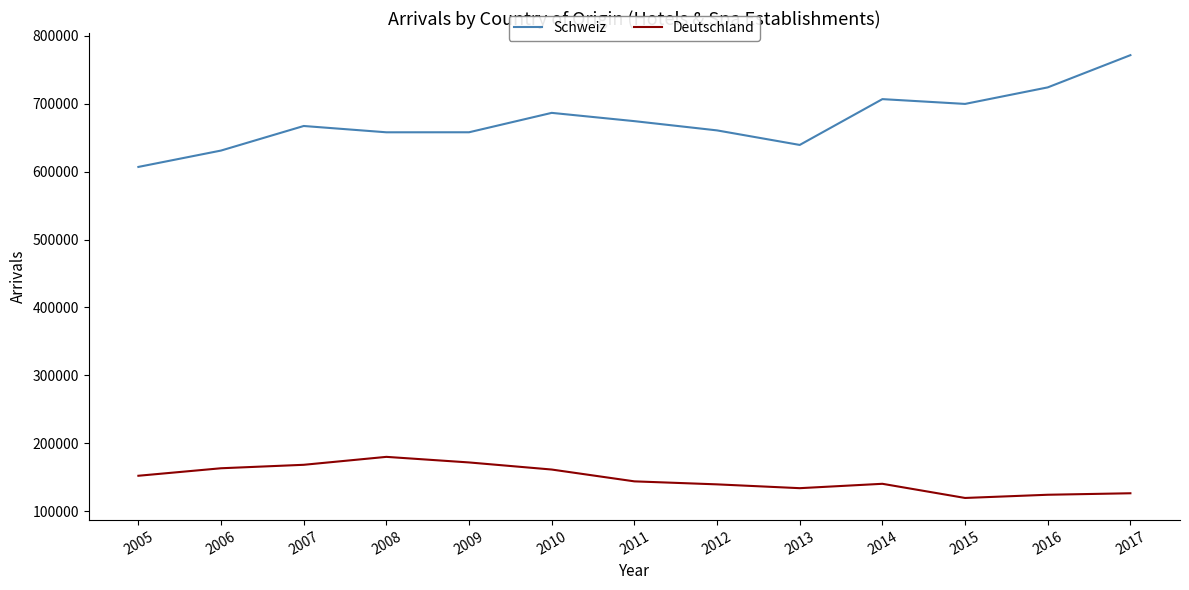

Rank the series by their maximum value, from highest to lowest.

Schweiz, Deutschland